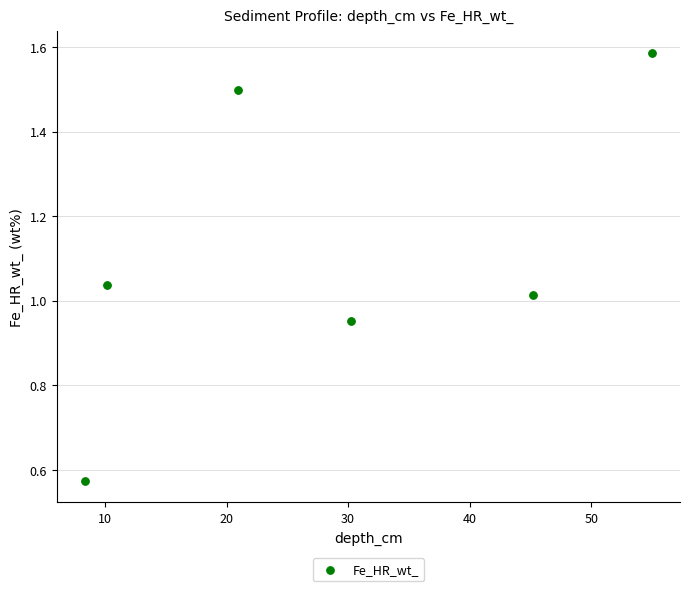

What is the range of X values (max minus min)?

46.6